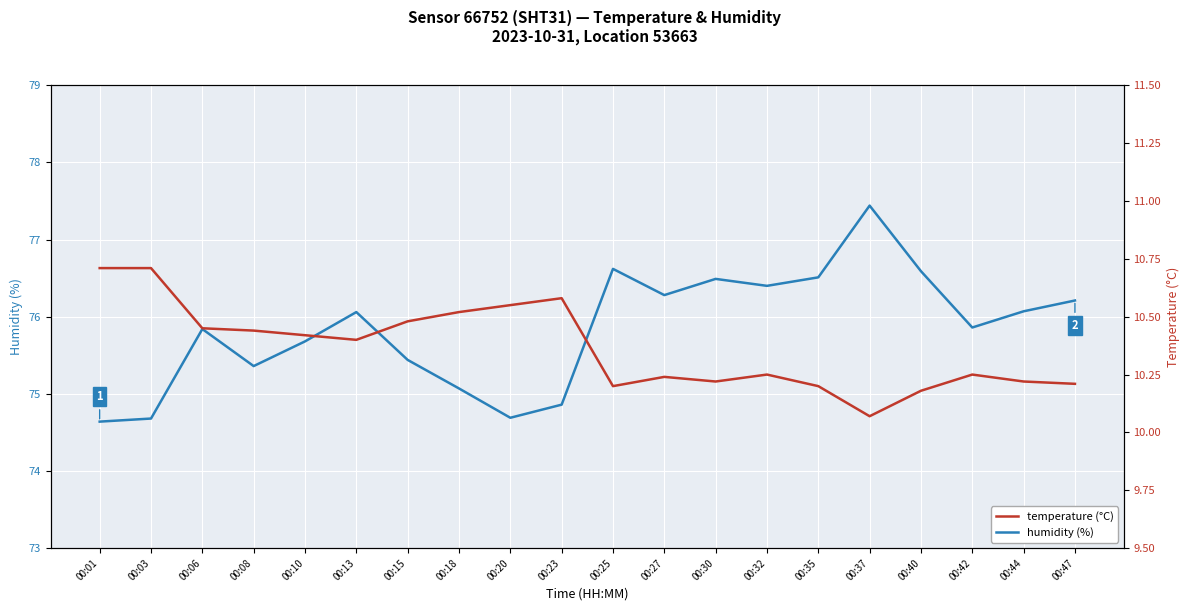

At how many categories does at least one series exceed 20?

20